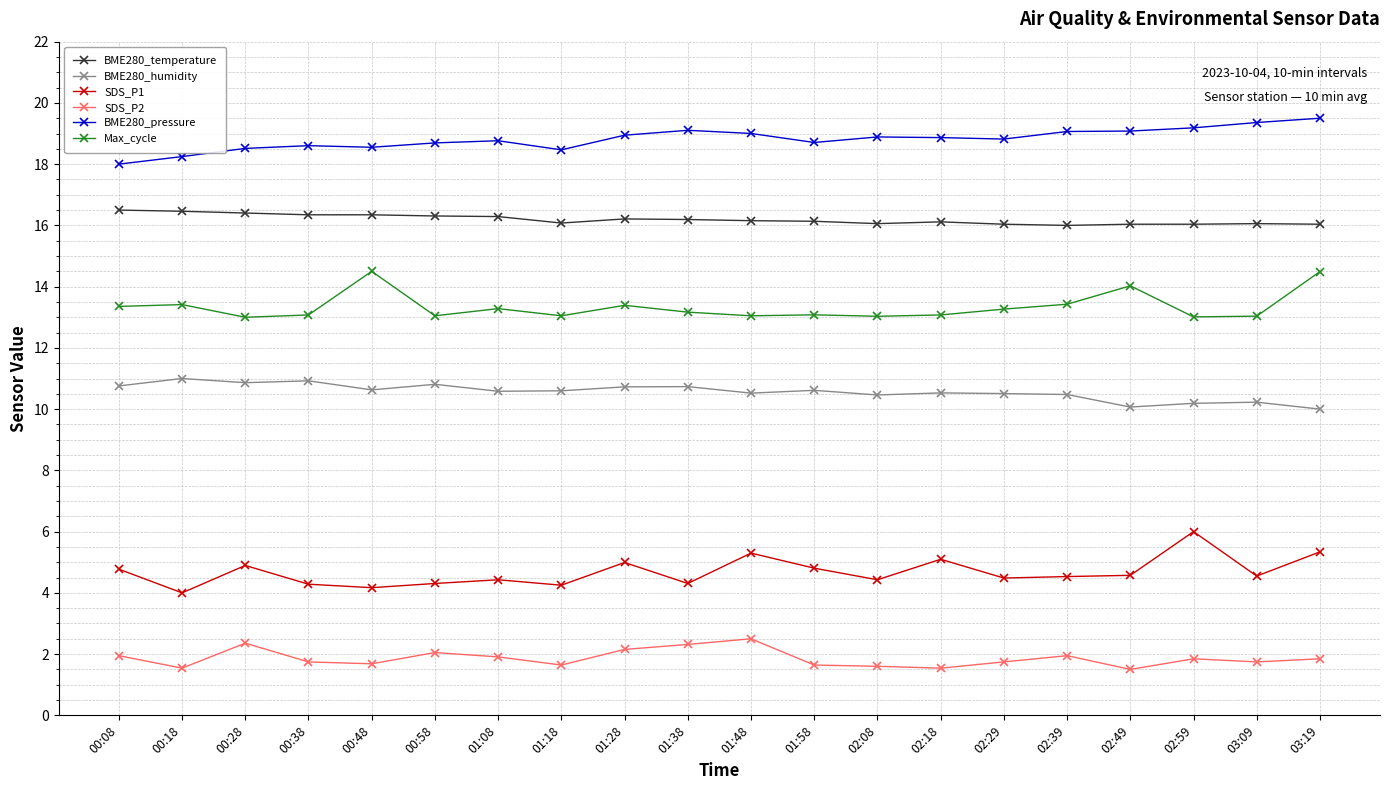

At which category does SDS_P1 reach its first local peak?

00:28